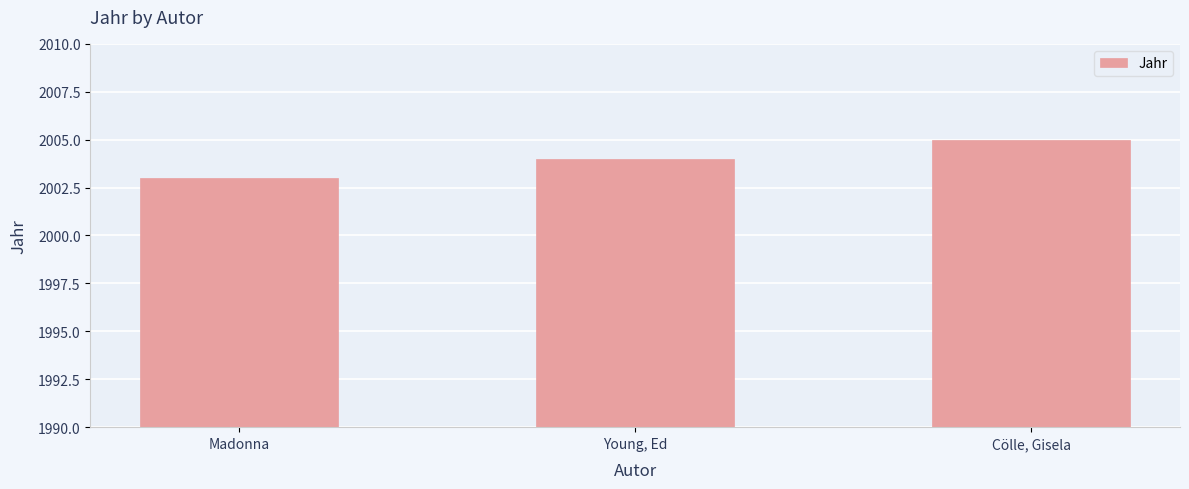

What is the approximate value at Young, Ed?

2004